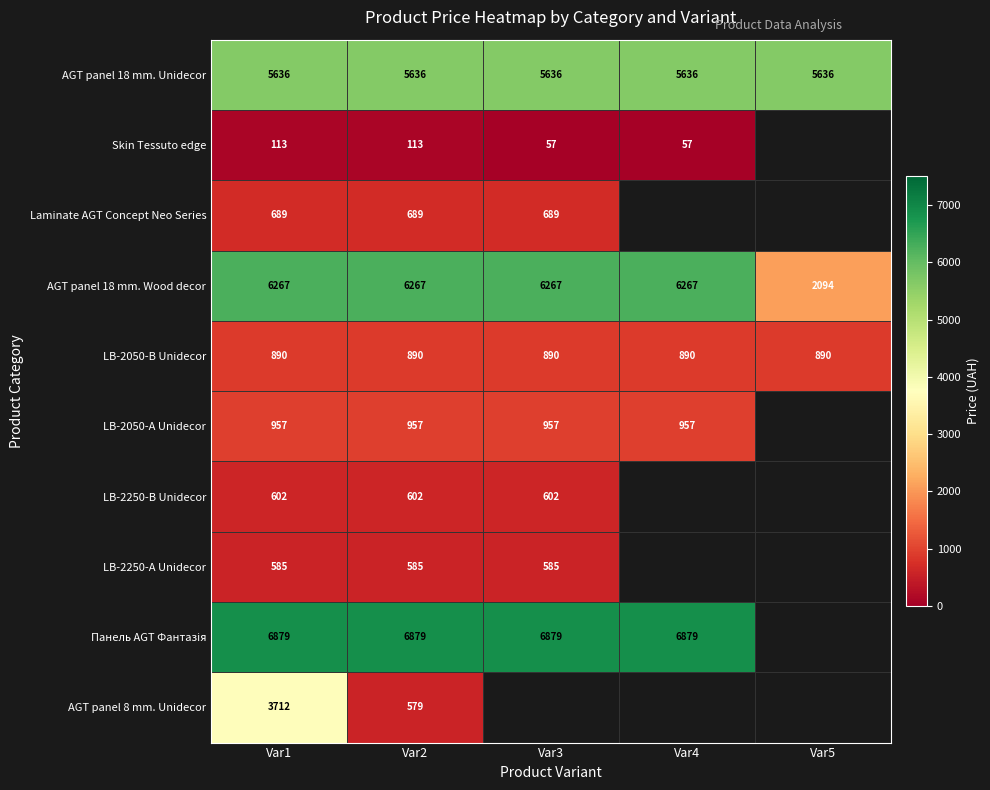

Is the value of Laminate AGT Concept Neo Series at Var3 greater than the value of LB-2050-B Unidecor at Var1?

No